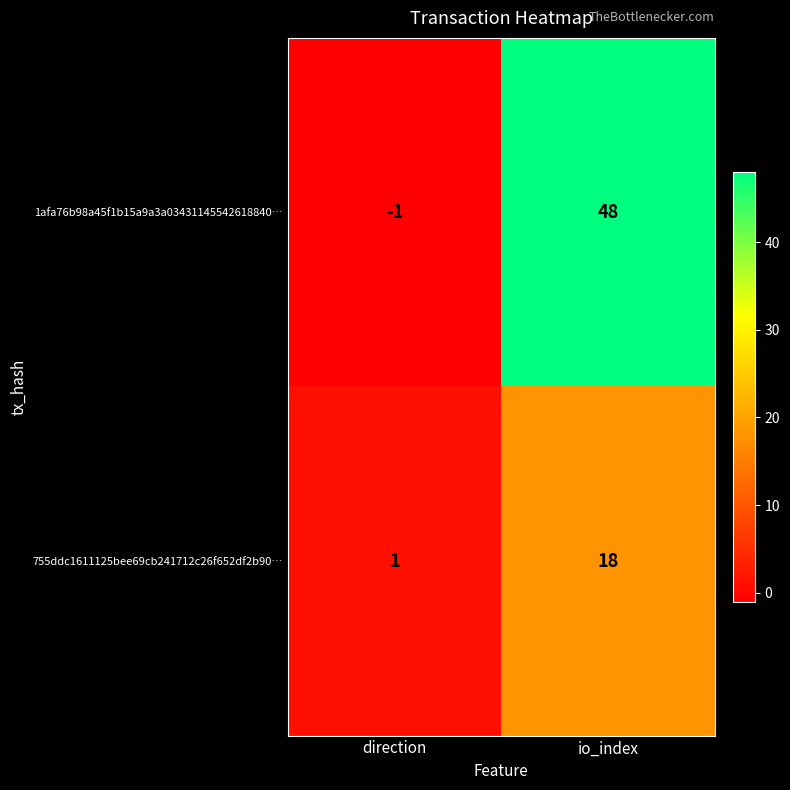

How many data points does each series have?

2